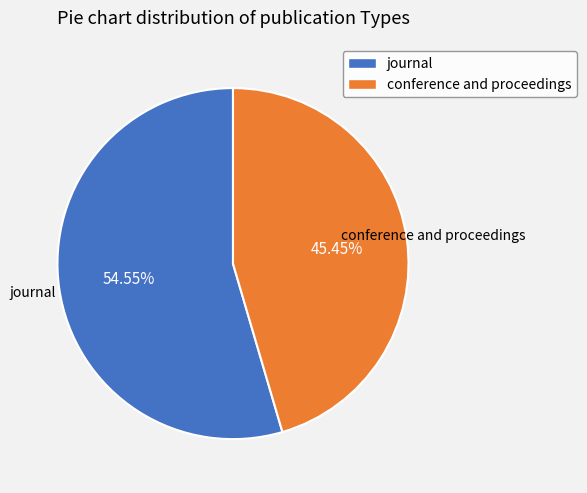

True or false: journal accounts for 42% of the total.

False